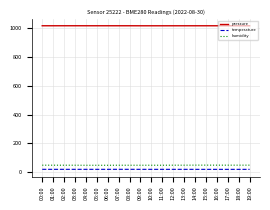

Which series has the largest total across all categories?

pressure